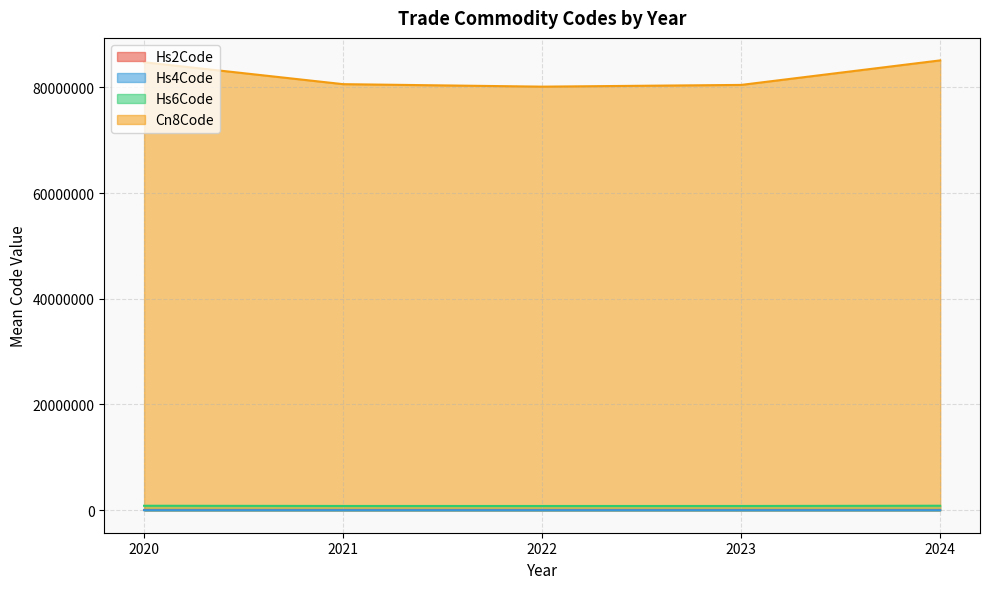

Which series has the largest total across all categories?

Cn8Code